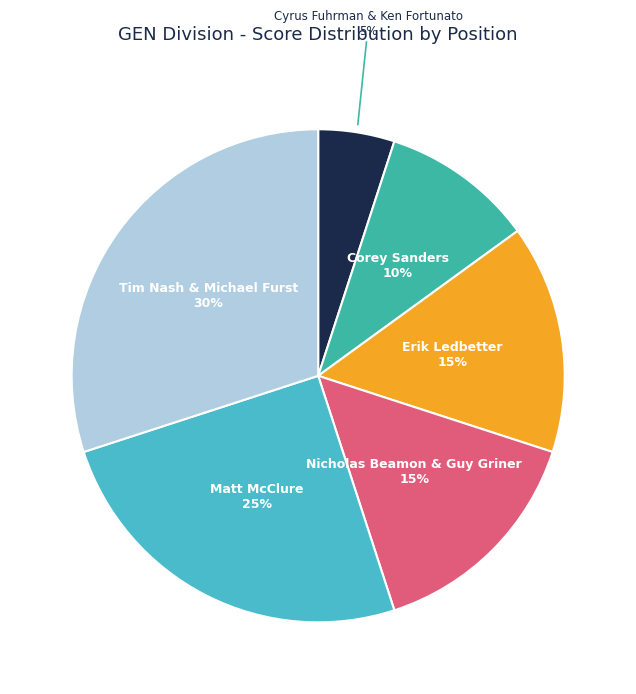

To the nearest percent, what is the average slice percentage?

17%